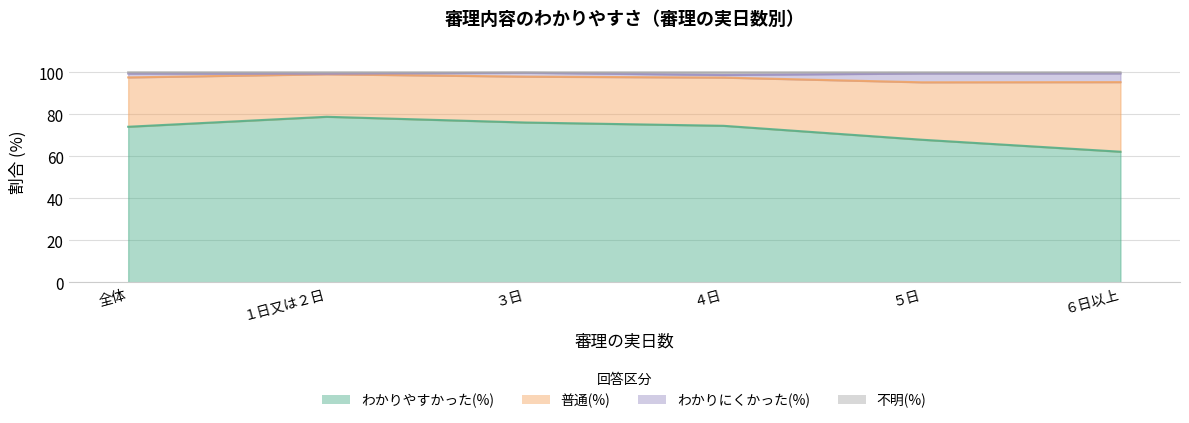

At which category is the sum across all series the highest?

１日又は２日